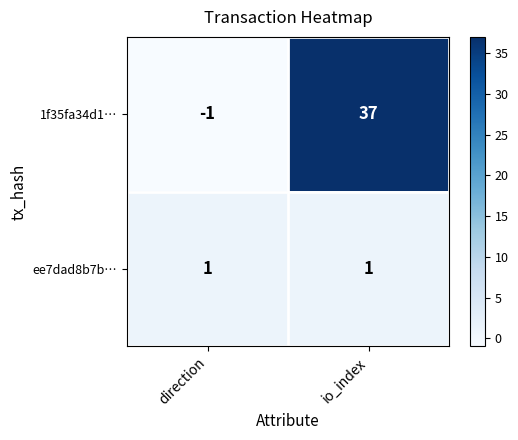

Rank the series by their average value, from highest to lowest.

1f35fa34d1…, ee7dad8b7b…